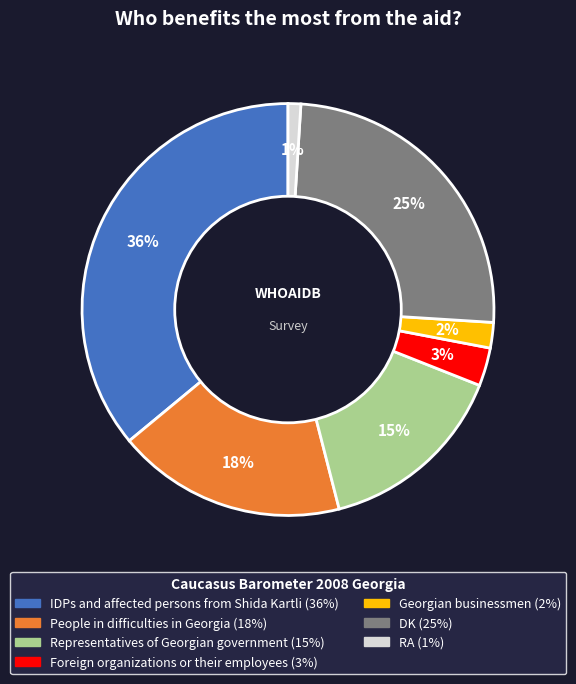

Which slice is the smallest?

RA